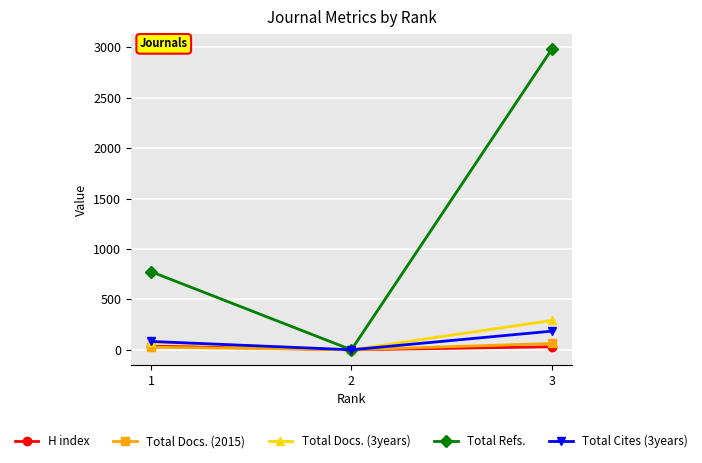

Which series changed the most between 2 and 3?

Total Refs.